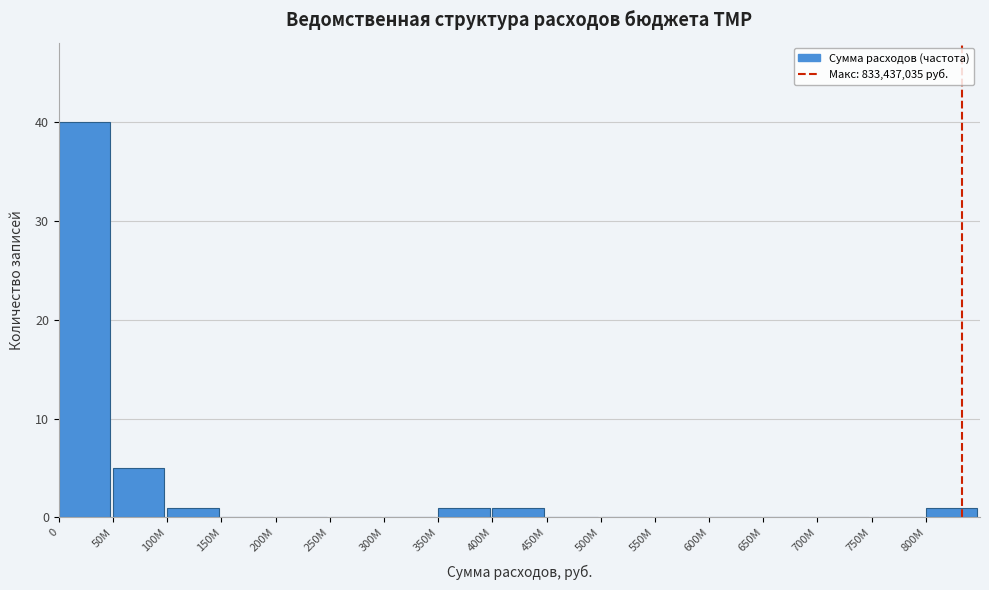

Reading left to right, transcribe all the data shown in this chart.

0=40	50M=5	100M=1	150M=0	200M=0	250M=0	300M=0	350M=1	400M=1	450M=0	500M=0	550M=0	600M=0	650M=0	700M=0	750M=0	800M=1